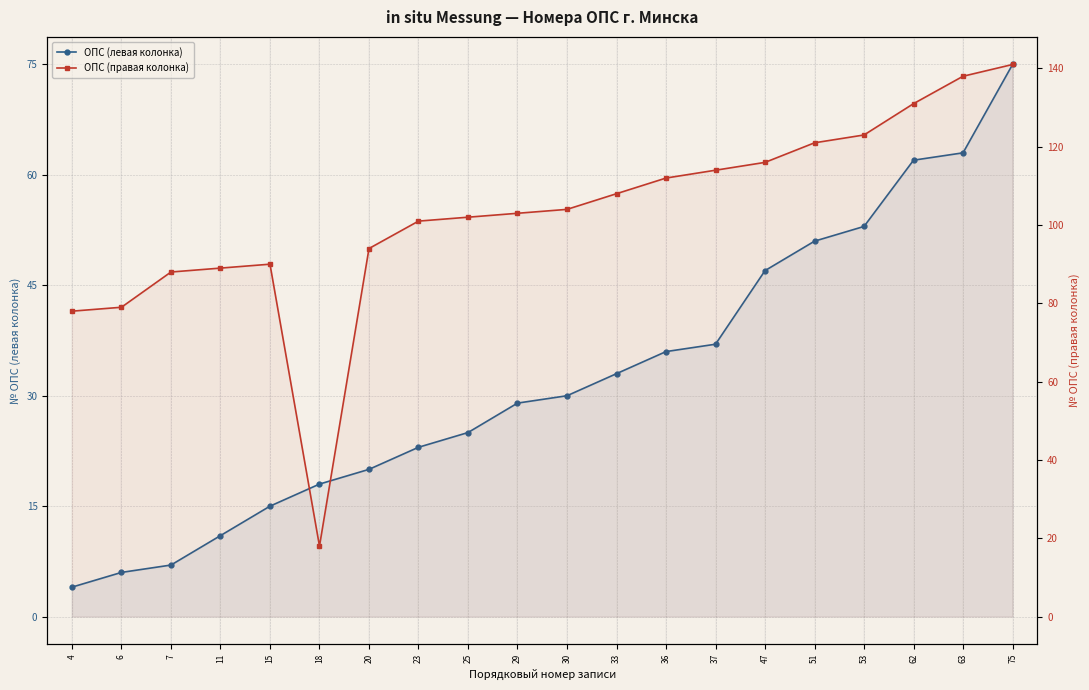

Which has a higher value, 20 or 23?

23